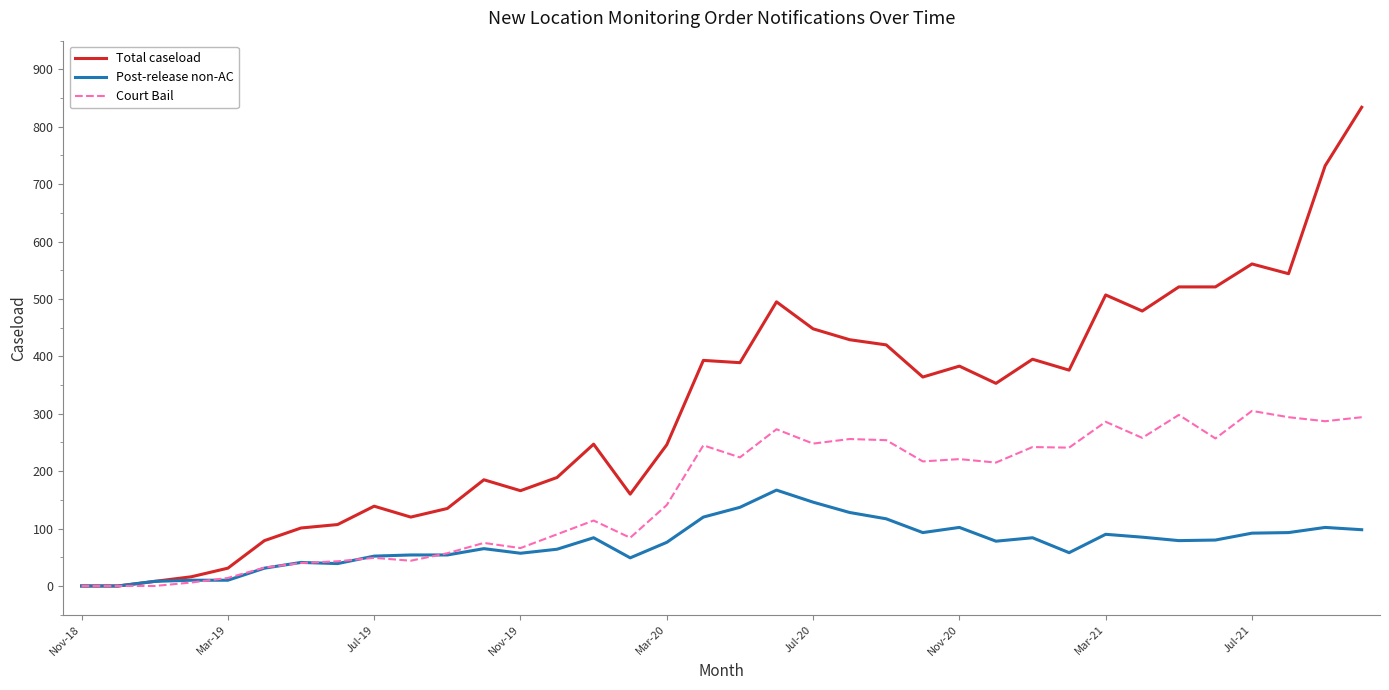

What is the difference between the second highest and second lowest values in the Post-release non-AC series?

146